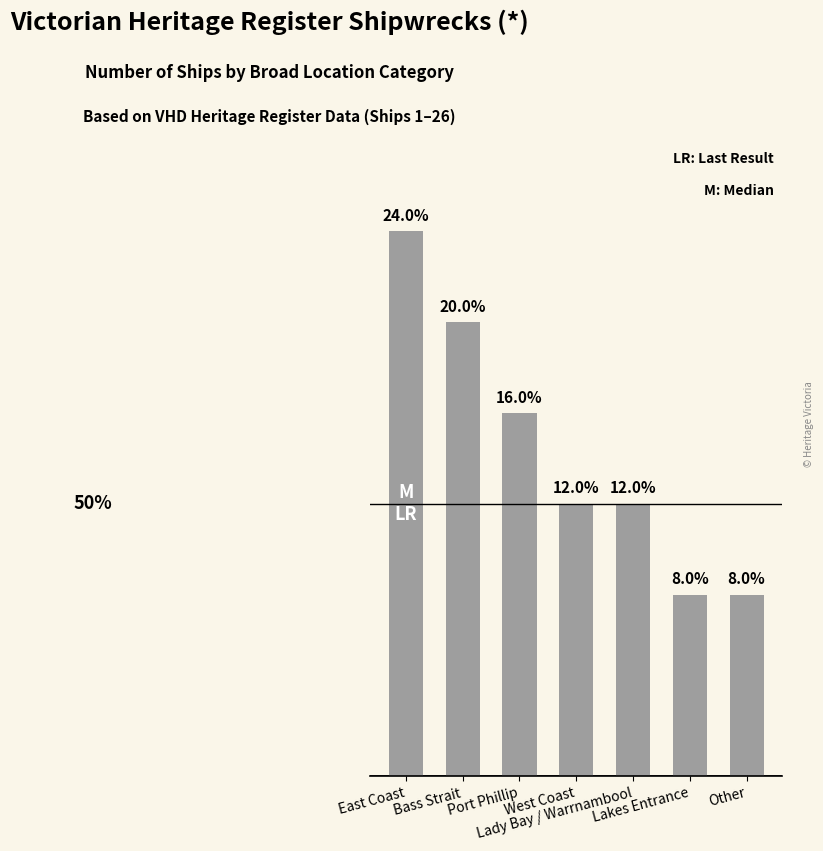

Approximately how many times larger is the value at Bass Strait compared to East Coast?

0.8